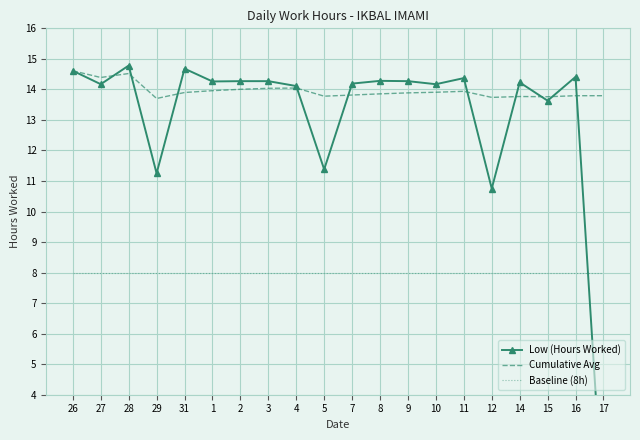

What is the total value across all series at 8?

36.1